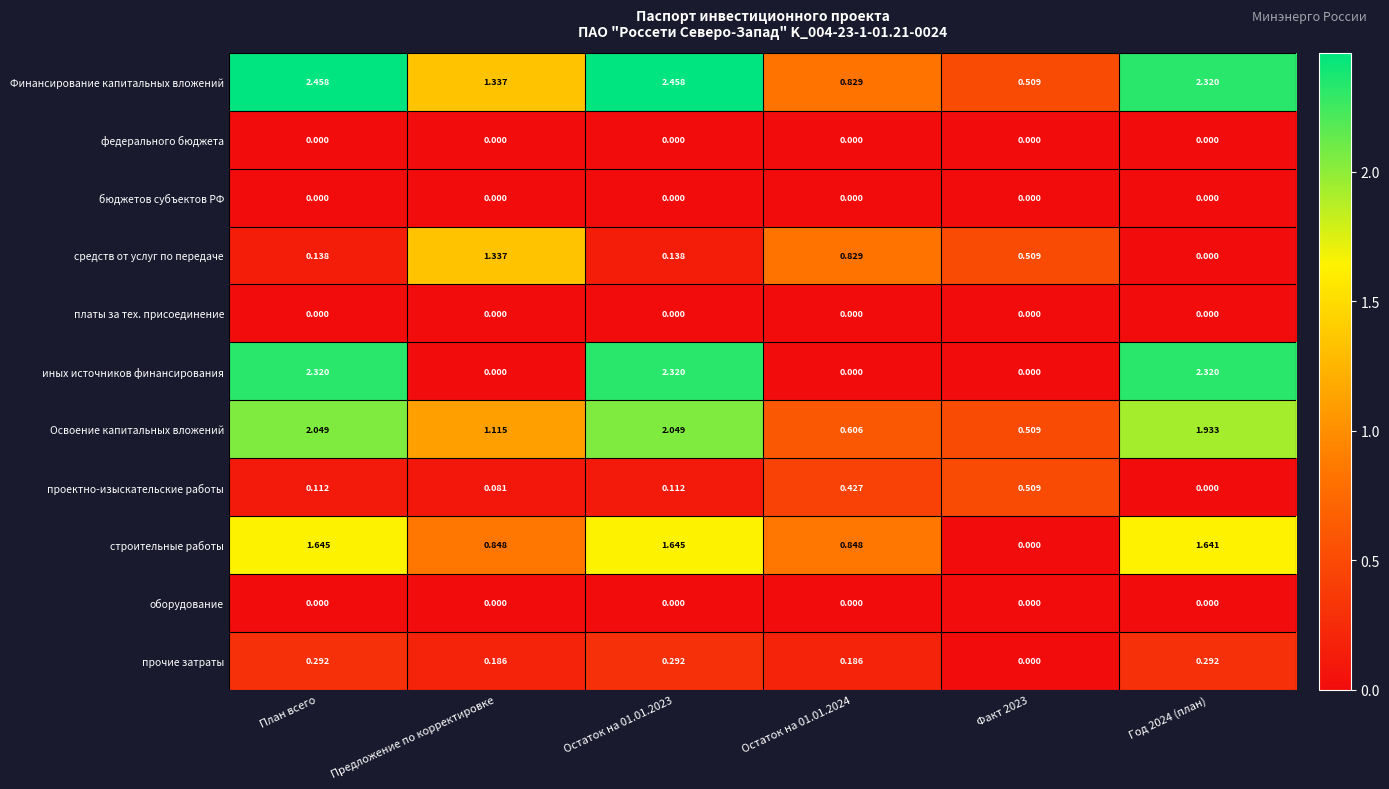

Which series has the largest total across all categories?

Финансирование капитальных вложений